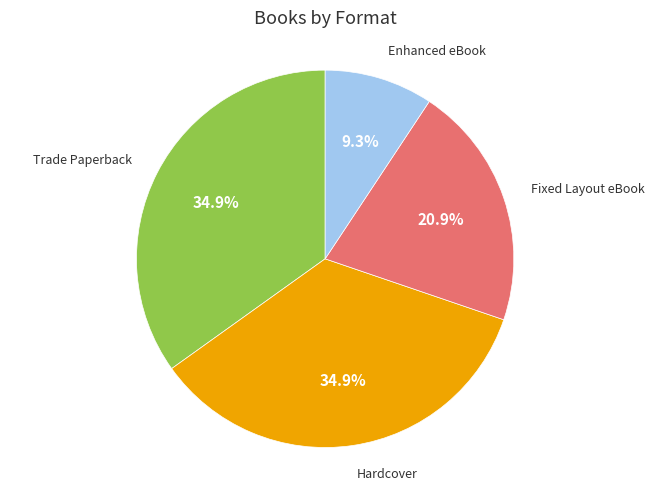

Is there any slice that represents more than half of the pie?

No